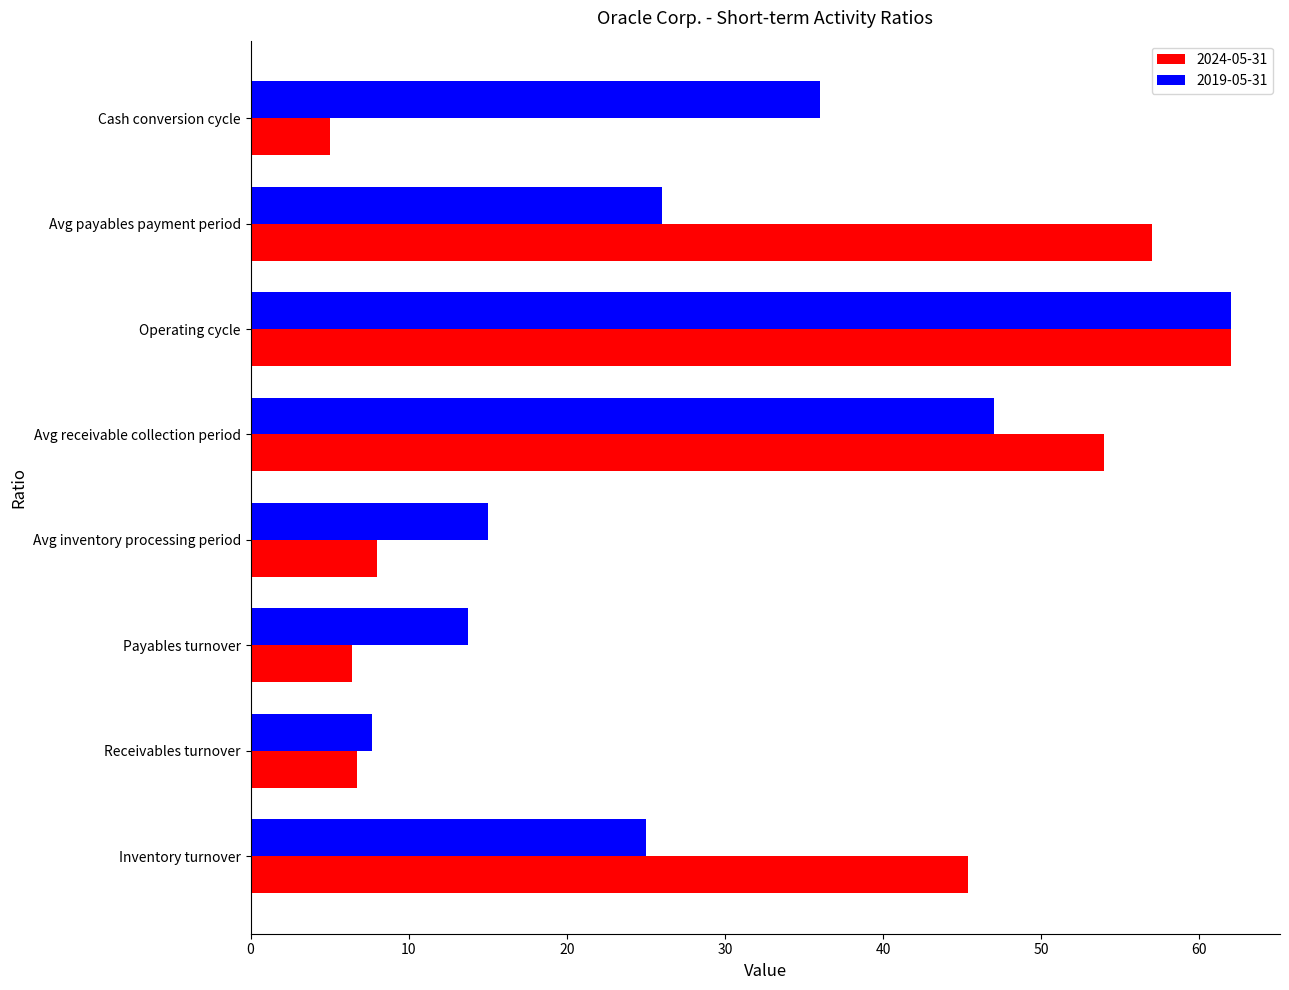

What is the highest value of the 2019-05-31 series?

62.0